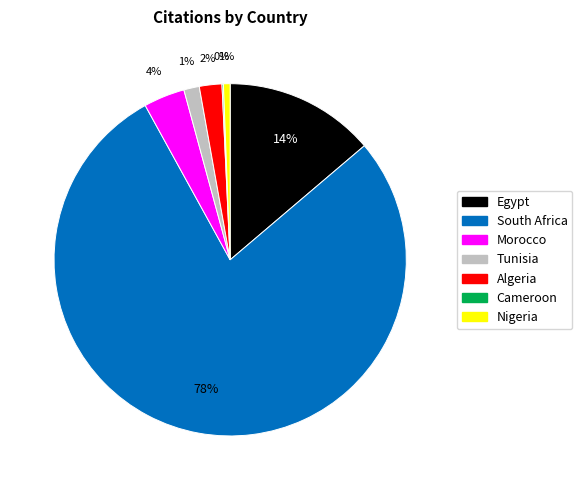

Combined, do Tunisia and Morocco account for over 50%?

No